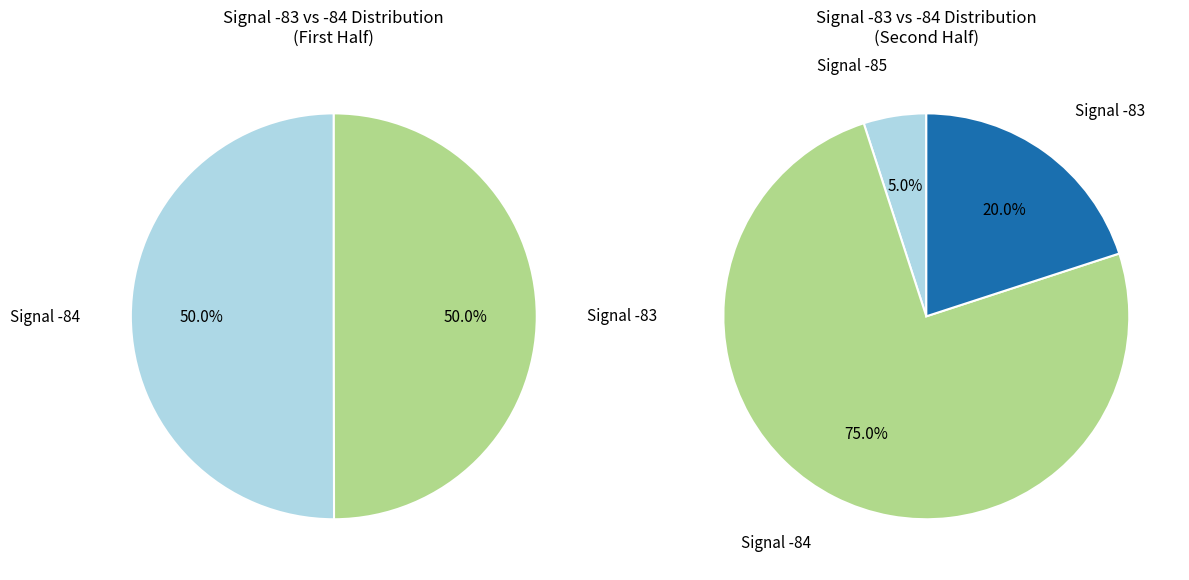

Approximately how many times larger is the value at 23 compared to 37?

1.0